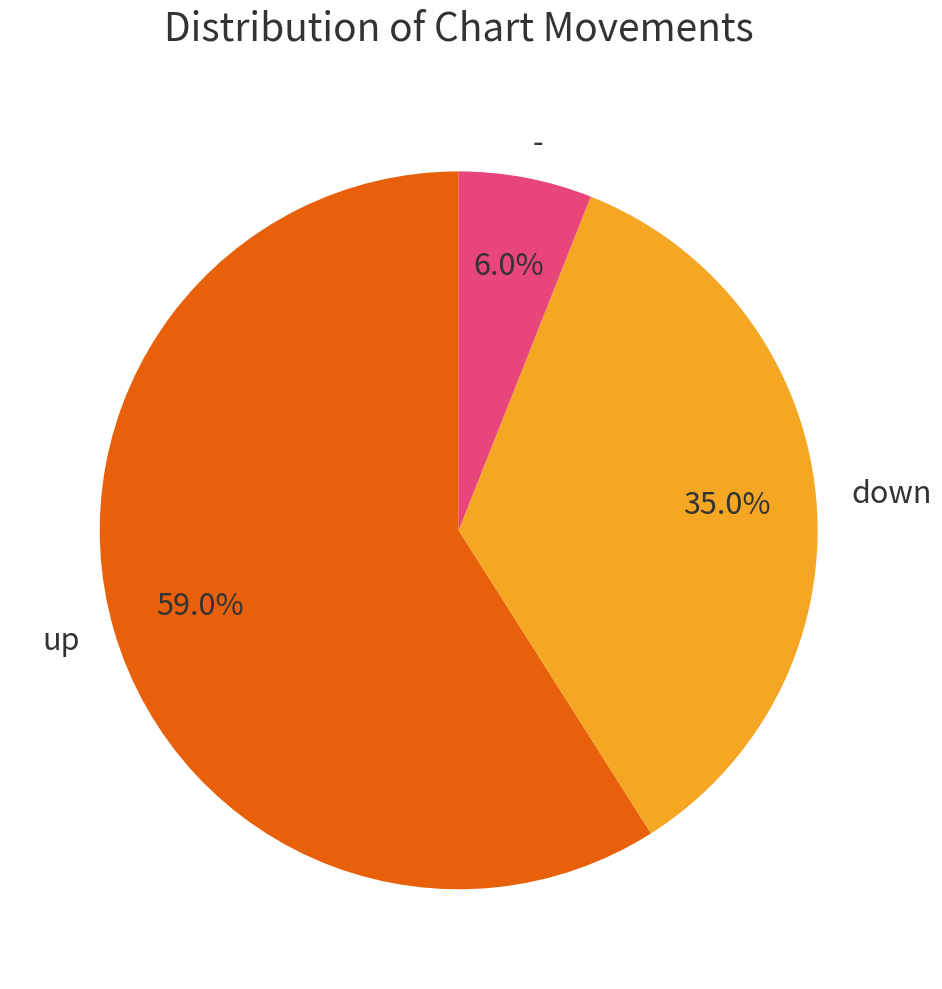

True or false: - accounts for 6% of the total.

True